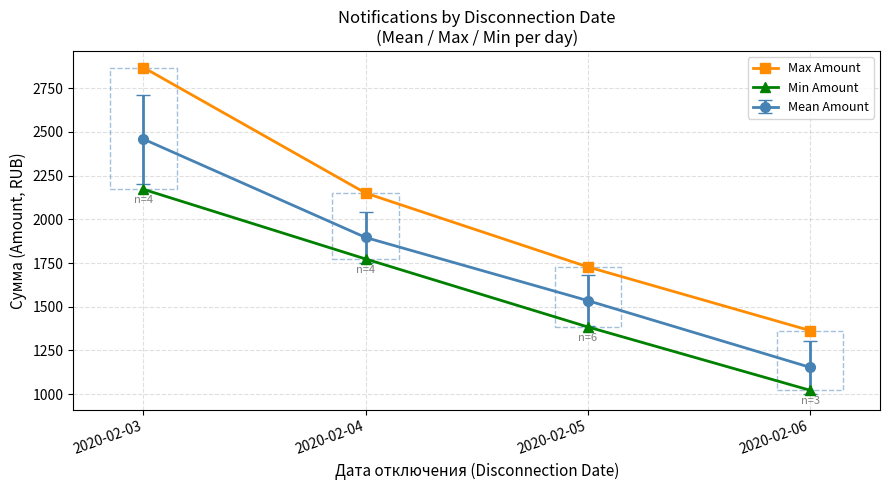

The value of Mean Amount at 2020-02-05 is 1534.8. True or false?

True